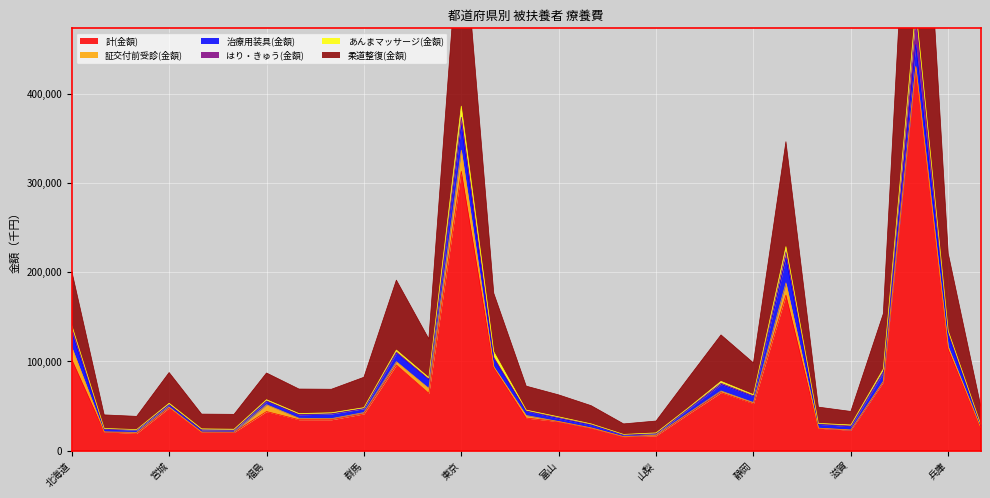

In はり・きゅう(金額), how many points are lower than both neighbors (excluding endpoints)?

8